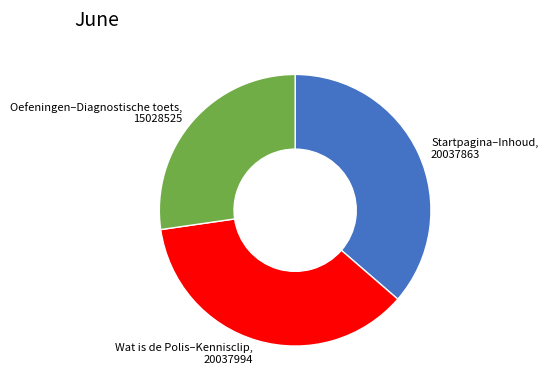

What is the smallest slice in the pie chart?

Oefeningen–Diagnostische toets, 15028525